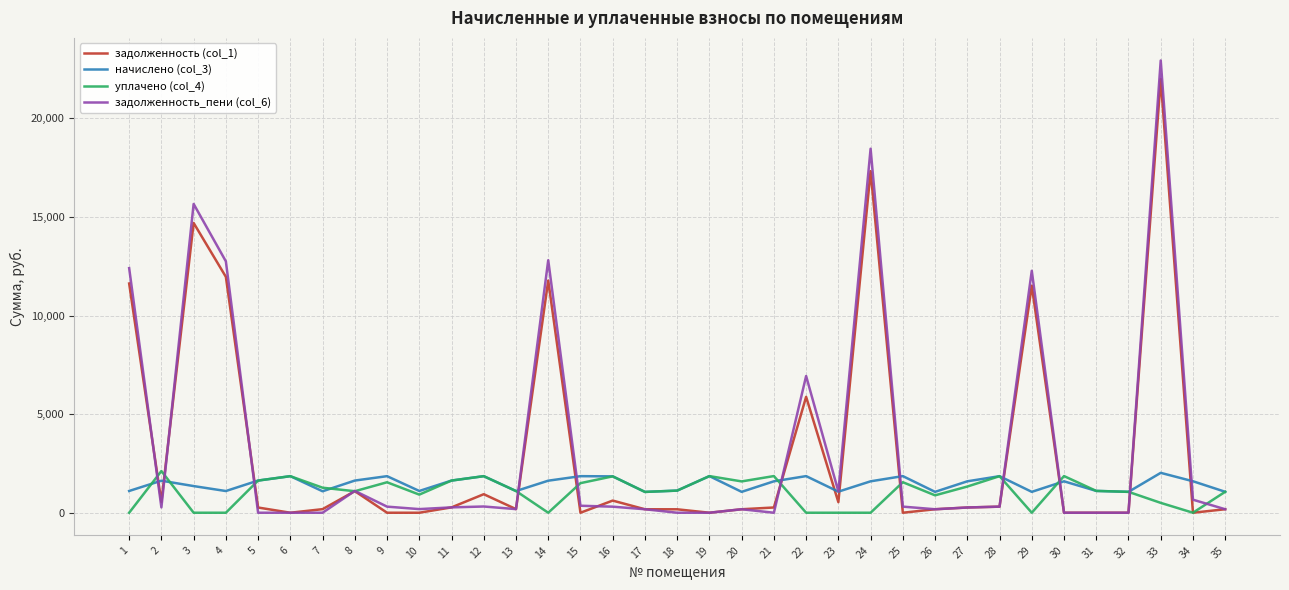

After their last crossing, which series has the higher values: задолженность_пени (col_6) or начислено (col_3)?

начислено (col_3)